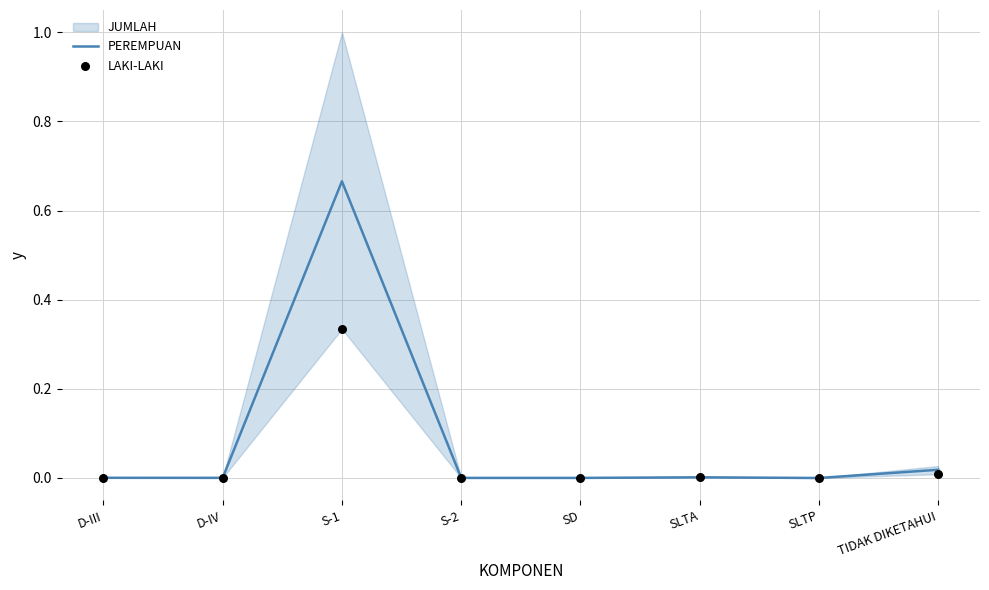

Which series has the largest total across all categories?

PEREMPUAN